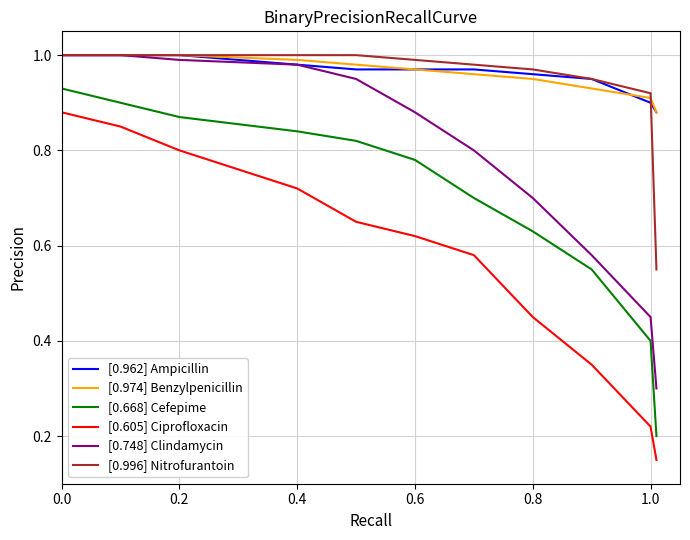

True or false: [0.668] Cefepime and [0.996] Nitrofurantoin cross at least once.

False